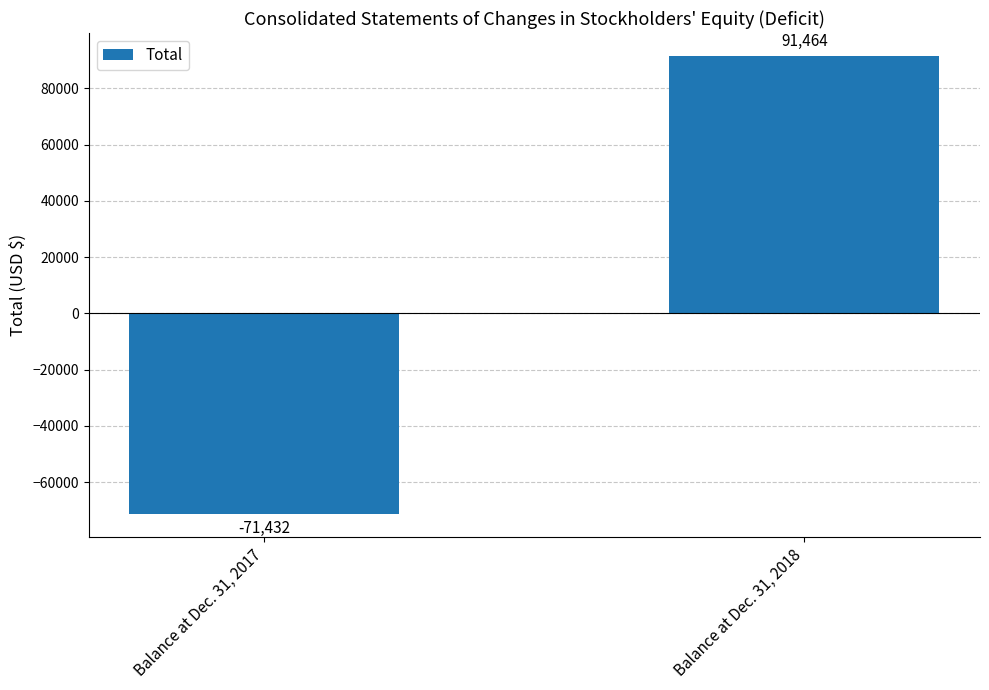

At which category does the chart reach its peak across all series?

Balance at Dec. 31, 2018